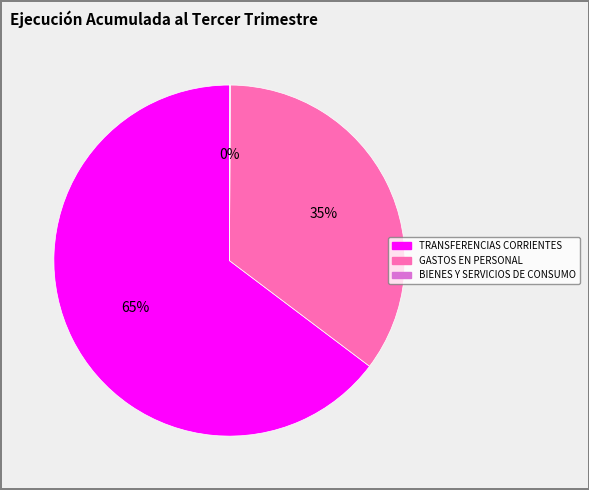

Does TRANSFERENCIAS CORRIENTES represent more than half of the total?

Yes